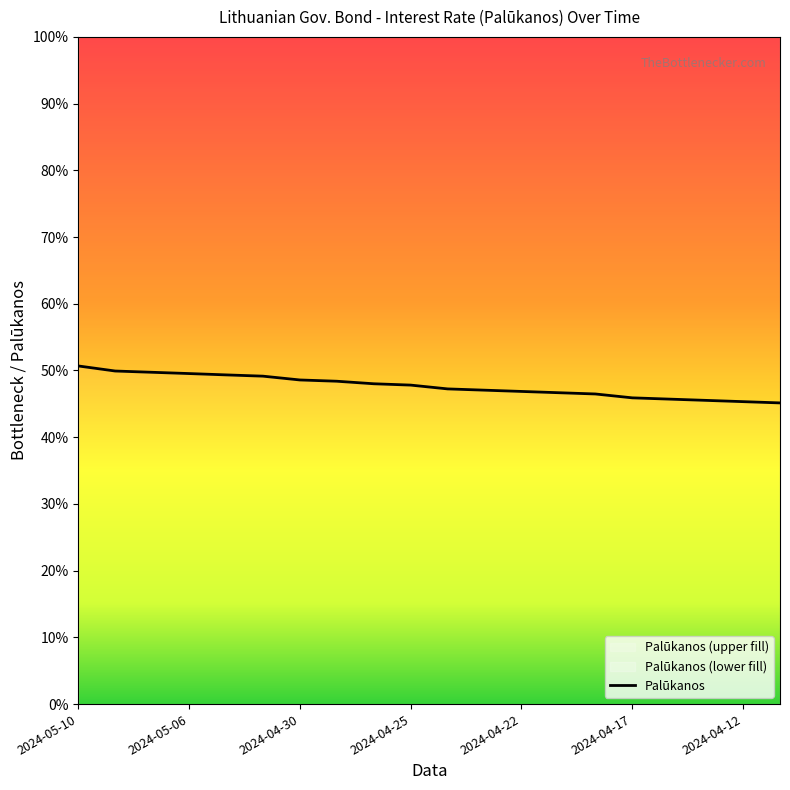

Rank the categories by value from highest to lowest.

2024-05-10, 2024-05-08, 2024-05-07, 2024-05-06, 2024-05-03, 2024-05-02, 2024-04-30, 2024-04-29, 2024-04-26, 2024-04-25, 2024-04-24, 2024-04-23, 2024-04-22, 2024-04-19, 2024-04-18, 2024-04-17, 2024-04-16, 2024-04-15, 2024-04-12, 2024-04-11